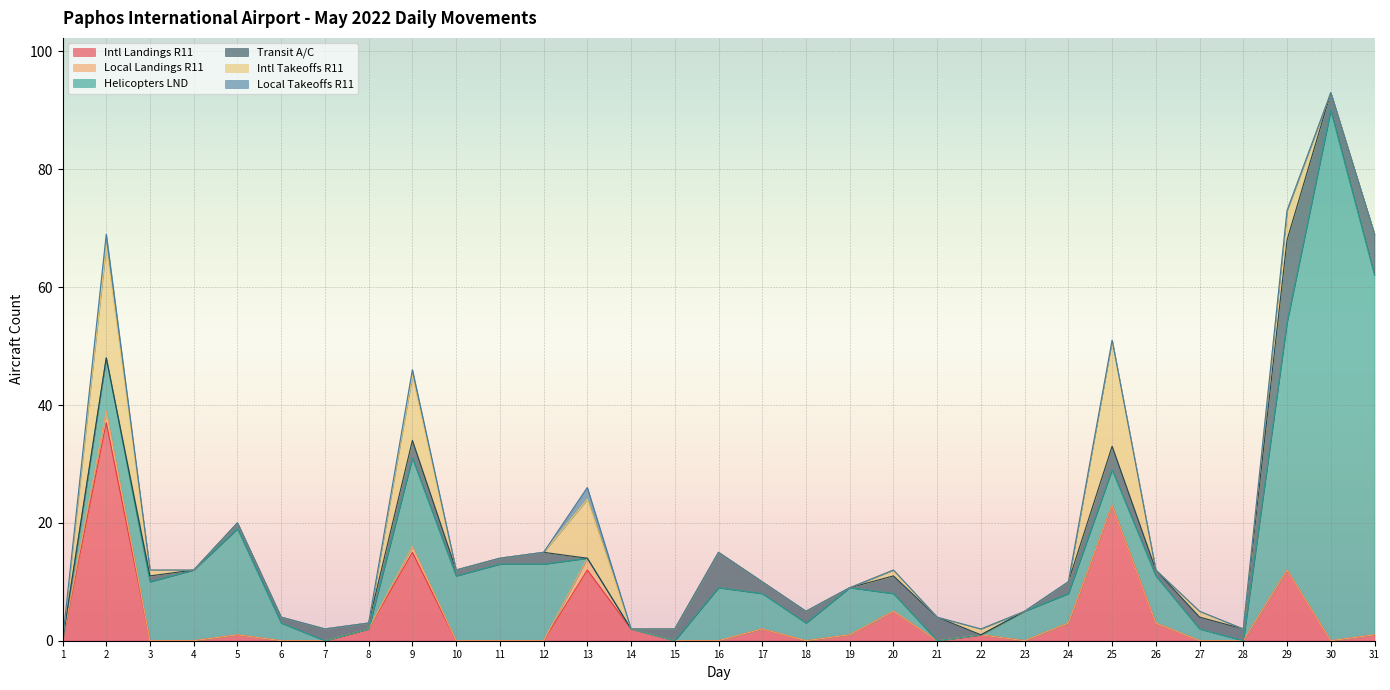

What is the average value of the Intl Landings R11 series?

4